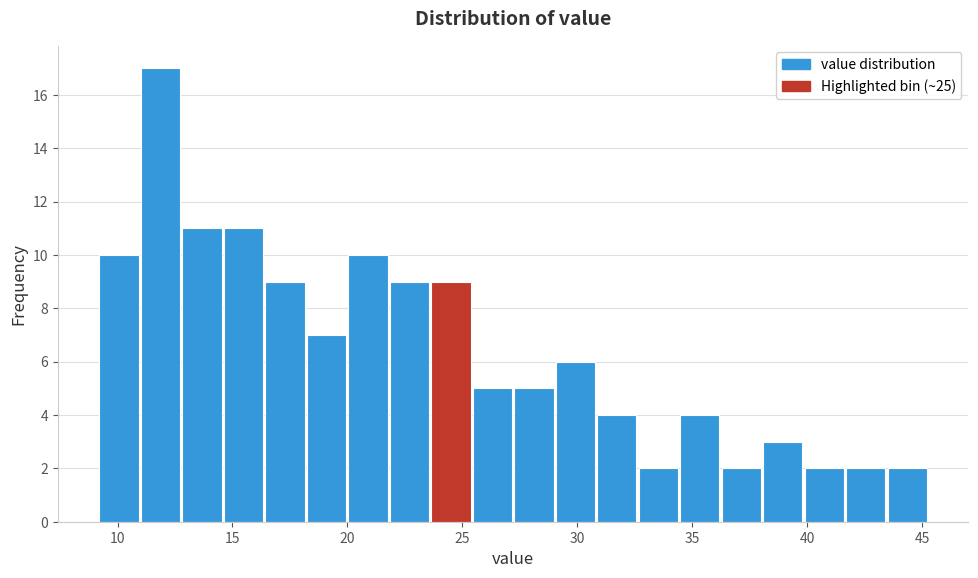

Around what value on the x-axis is the tallest bar? Give the approximate position of its centre, as read against the axis.

12.0